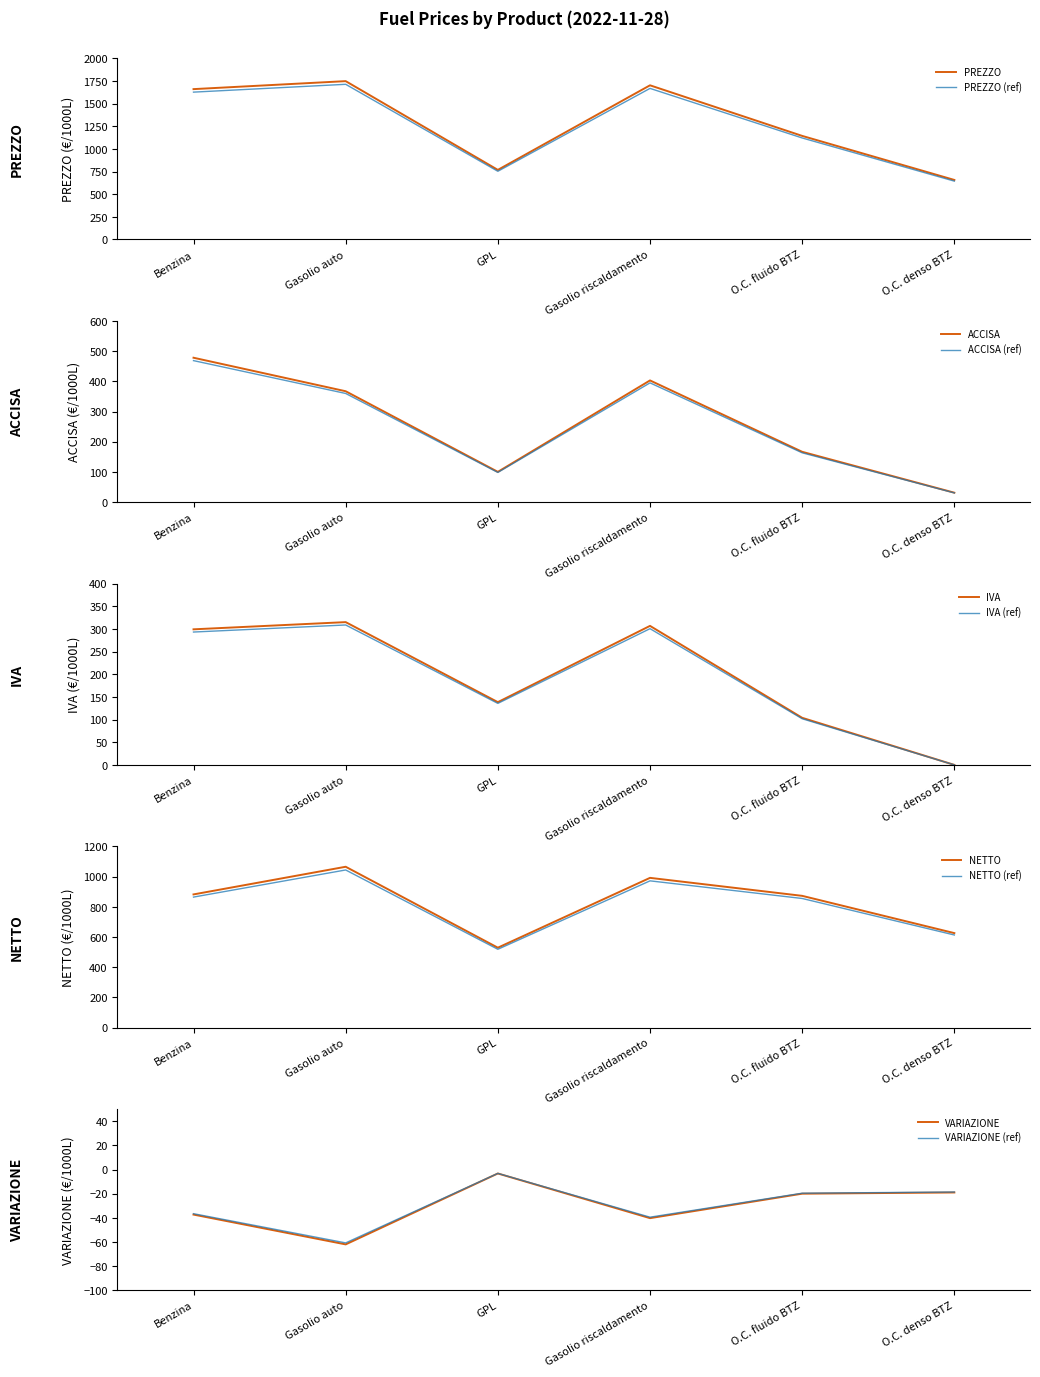

At which category is the sum across all series the highest?

Gasolio auto